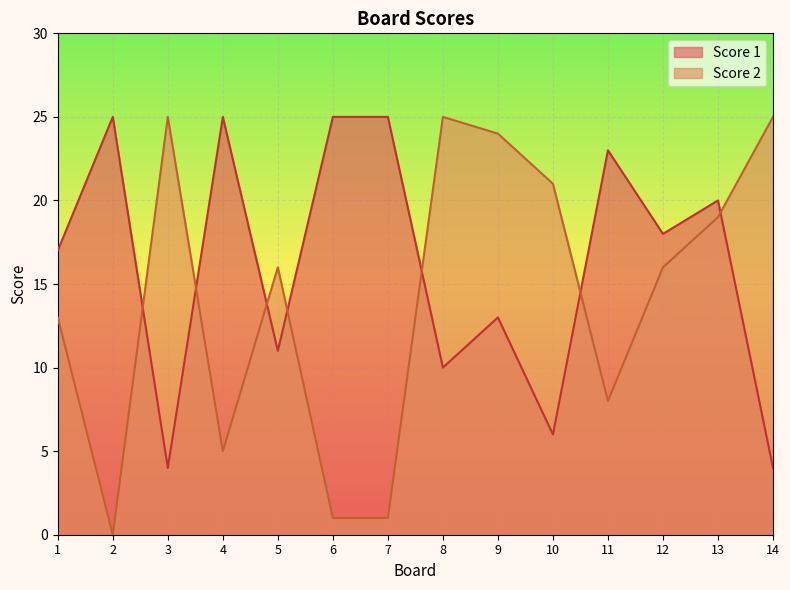

True or false: Score 1 and Score 2 cross at least once.

True